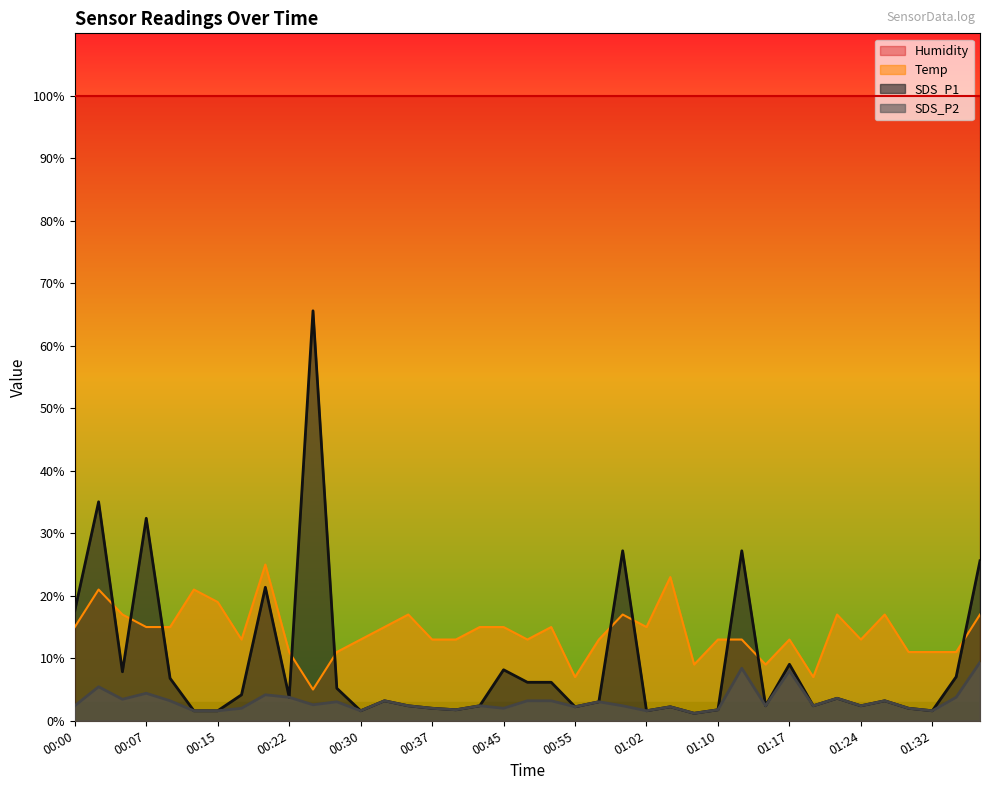

At how many categories does at least one series exceed 47?

39